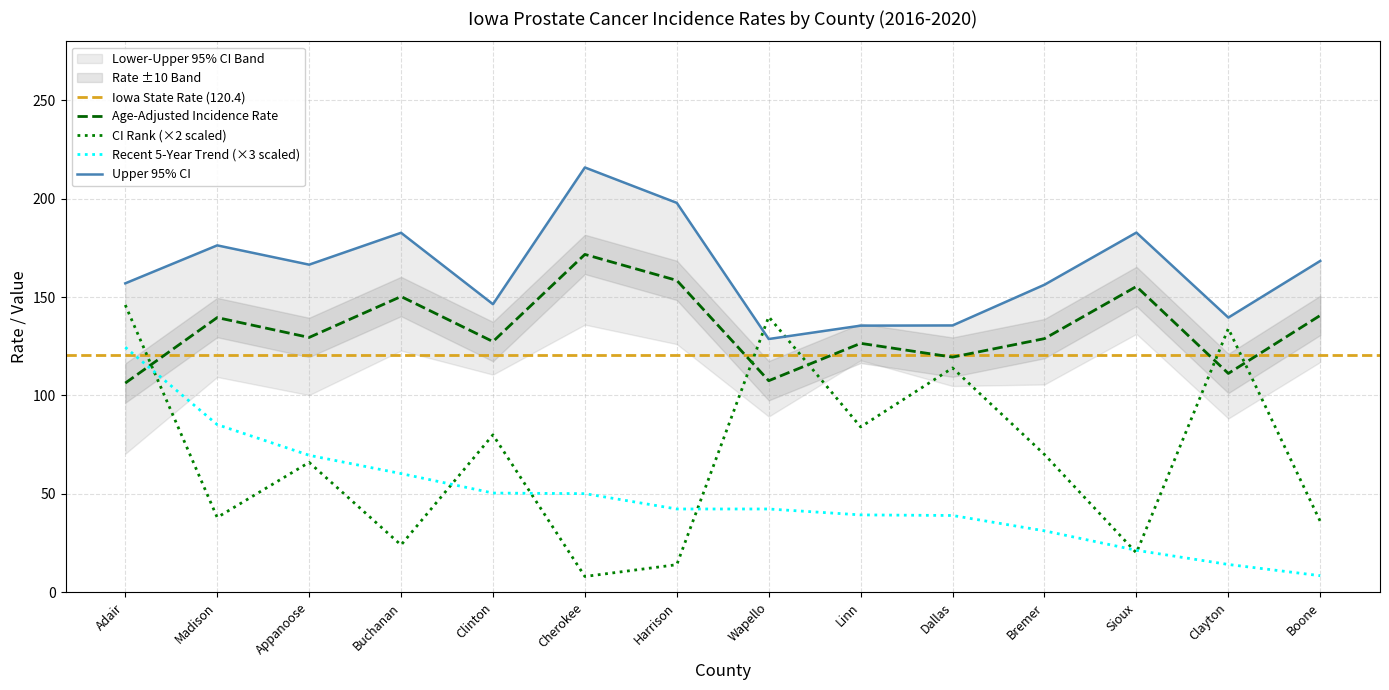

At which category does Age-Adjusted Incidence Rate reach its first local peak?

Madison